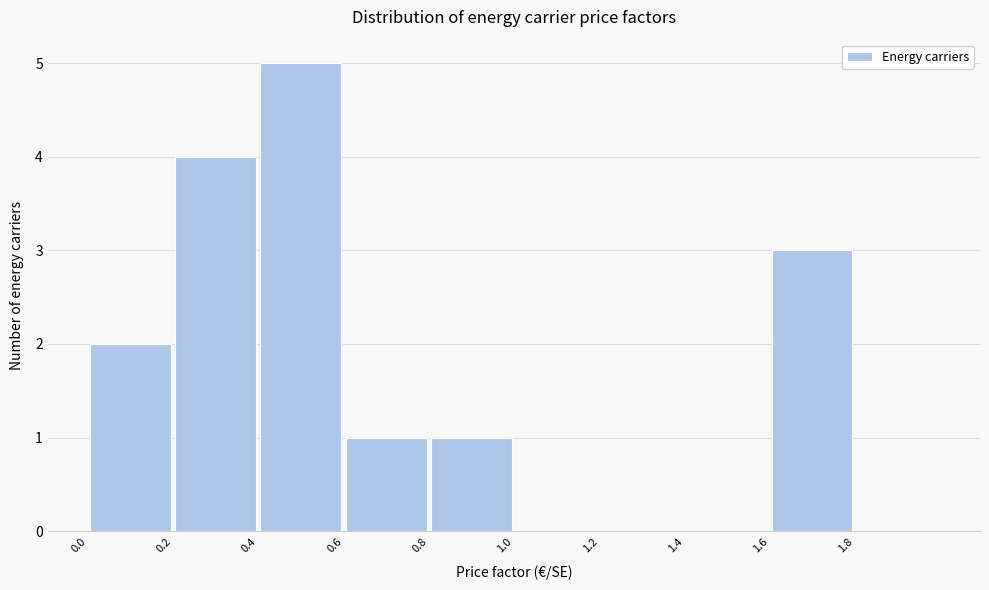

How tall is the bar that spans 0.2 to 0.4 on the x-axis? The values are not printed on the chart, so give them approximately, as read against the axis.

4